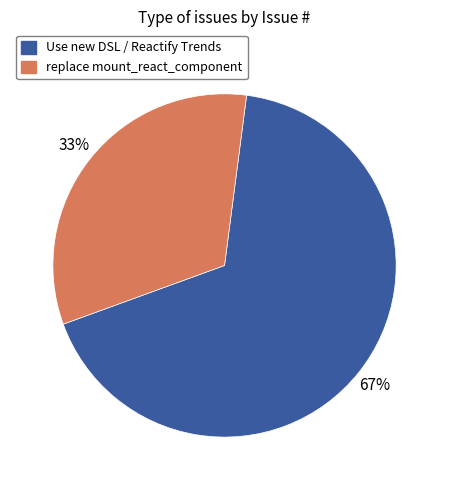

To the nearest percent, what portion does replace mount_react_component represent?

33%